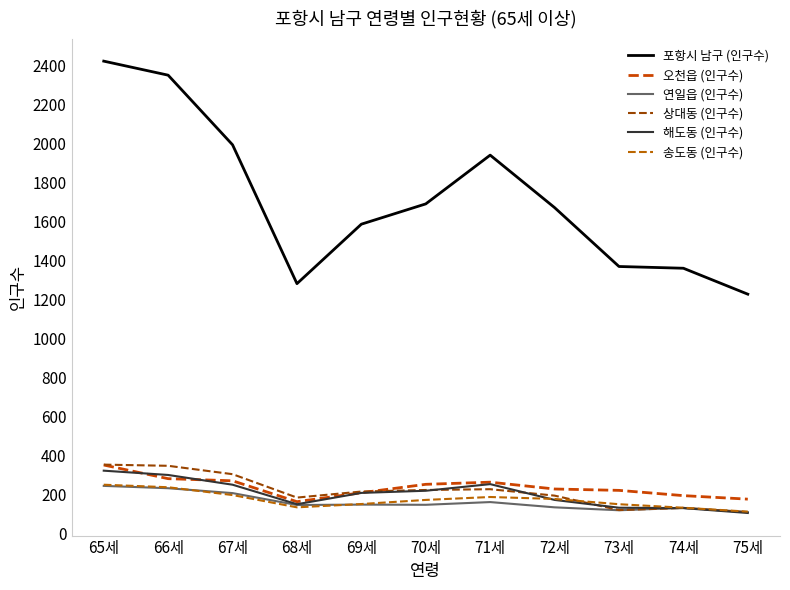

Is this an area chart (filled region under the line)?

No